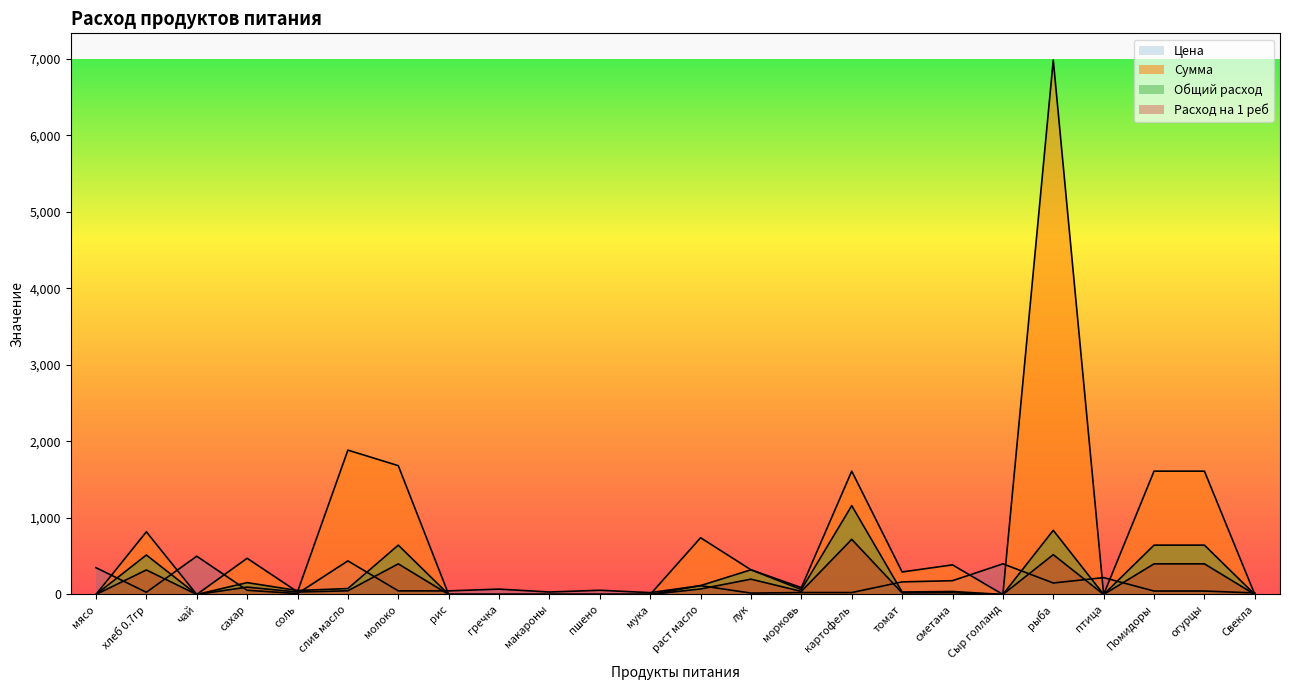

What is the lowest value of the Цена series?

12.0